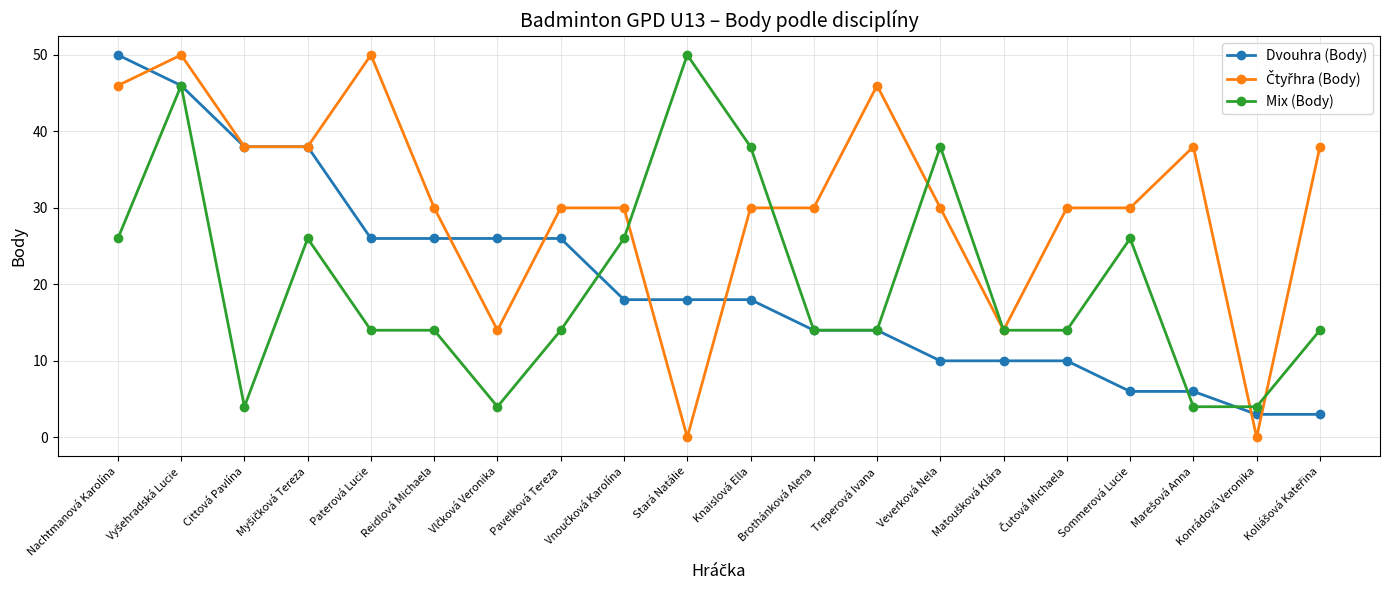

What is the value of the Mix (Body) point at the 19th from the left?

4